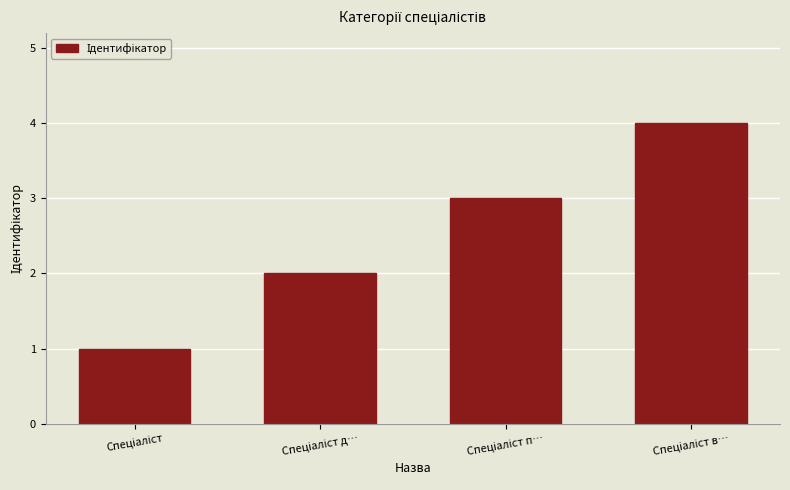

Count the values in the range 2 to 4.

3